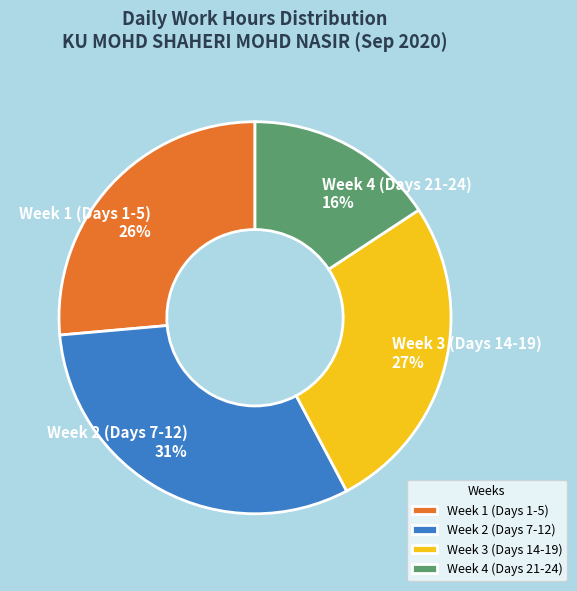

What is the ratio of the value at Week 4 (Days 21-24) to the value at Week 1 (Days 1-5)?

0.6